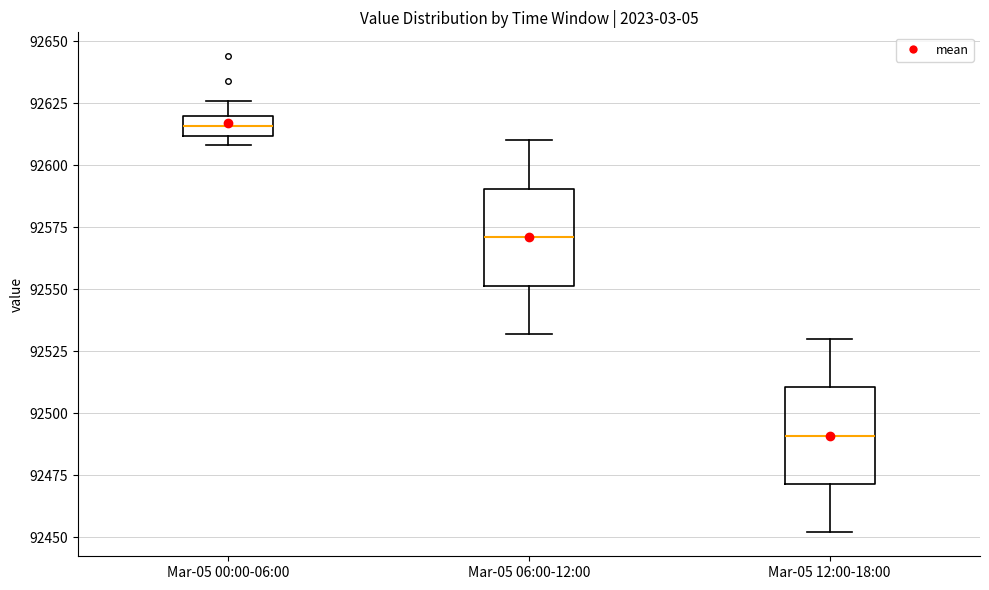

Reading left to right, transcribe this box plot: for each box, give where its median line is, the range the box spans, and where its two whiskers end, as read against the y-axis. The values are not printed on the chart, so give them approximately, as read against the axis.

Mar-05 00:00-06:00: median 92615, box 92610 to 92620, whiskers 92610 (just below the box's lower edge) to 92625
Mar-05 06:00-12:00: median 92570, box 92550 to 92590, whiskers 92530 to 92610
Mar-05 12:00-18:00: median 92490, box 92470 to 92510, whiskers 92450 to 92530